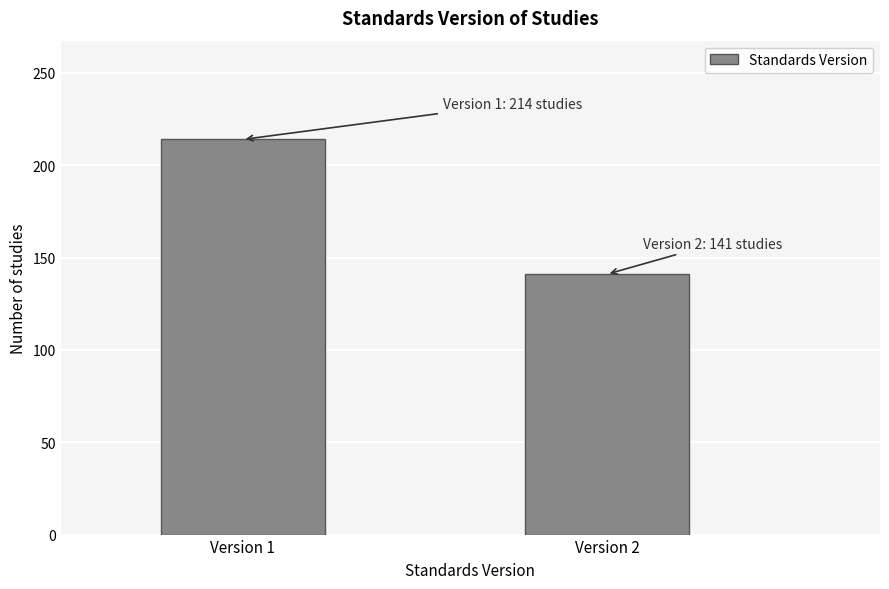

Reading left to right, list all the values displayed in this chart.

Version 1=214	Version 2=141